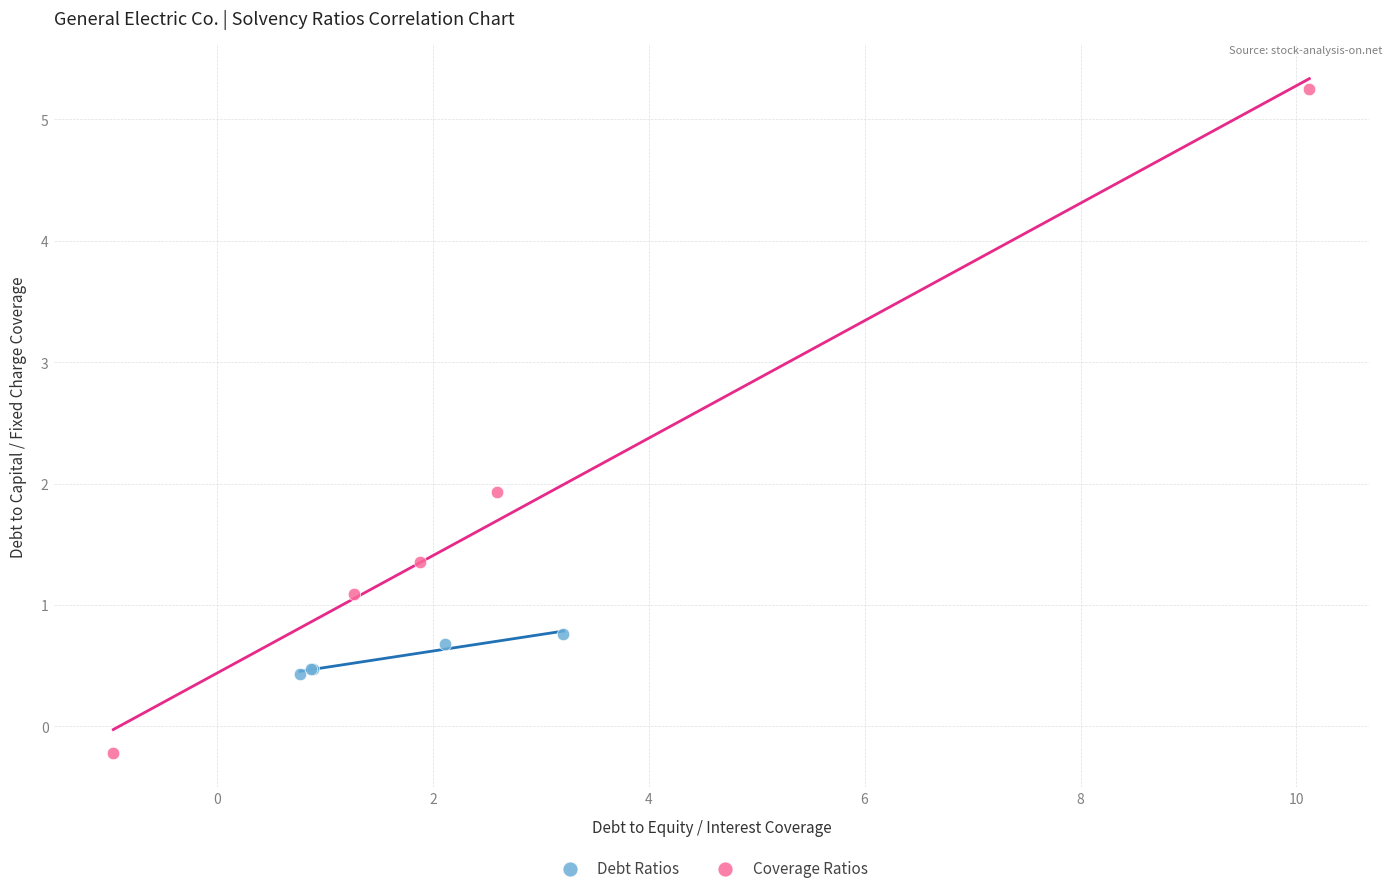

Which series has the widest spread of Y values?

Coverage Ratios